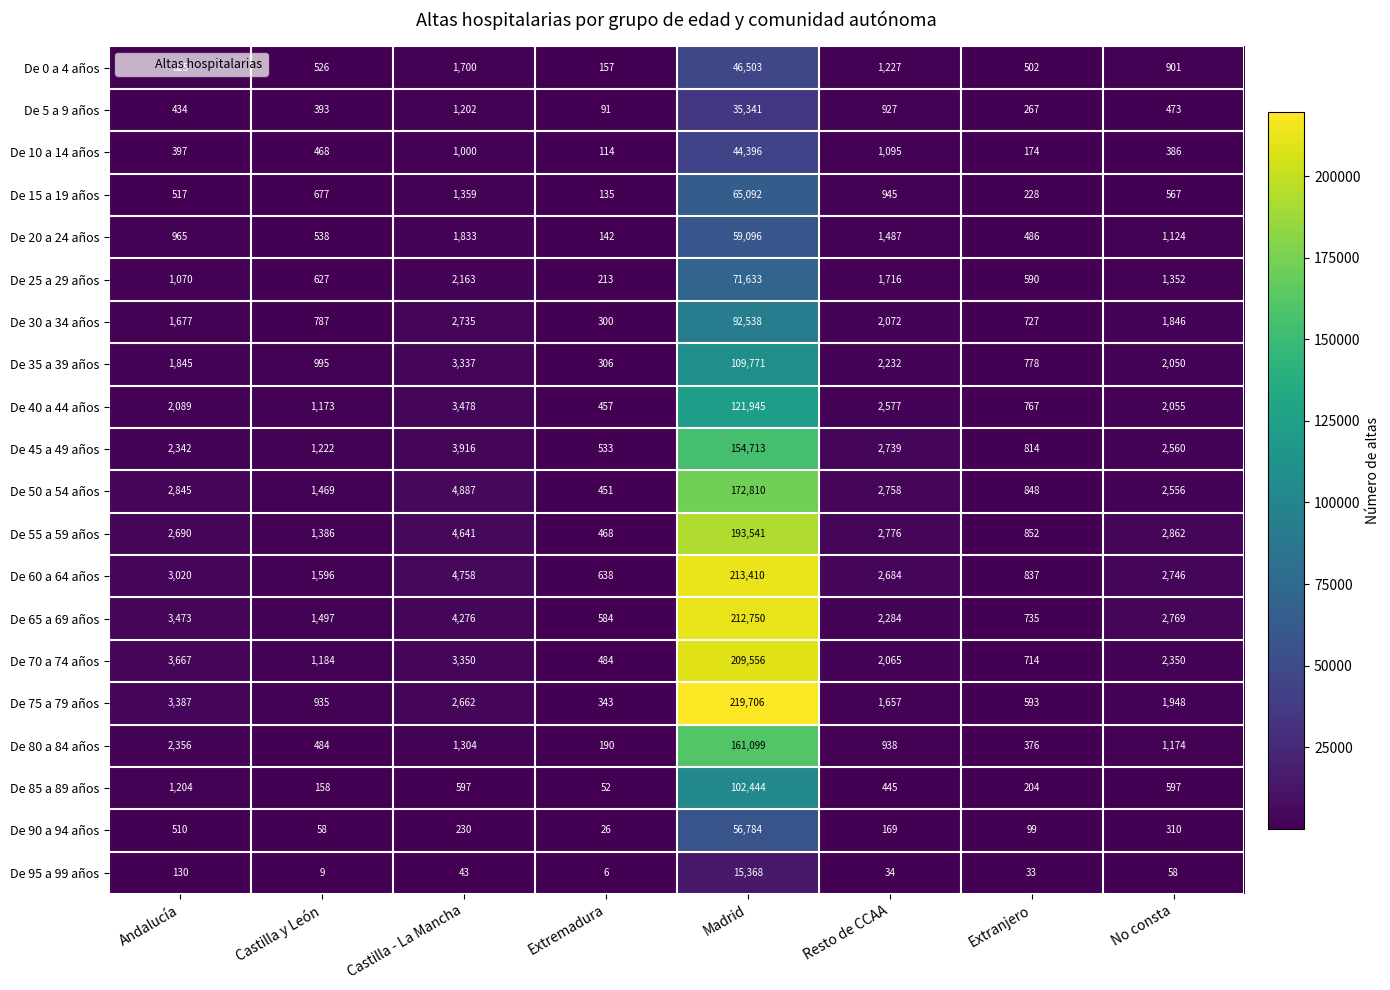

Count the number of data series in this chart.

20